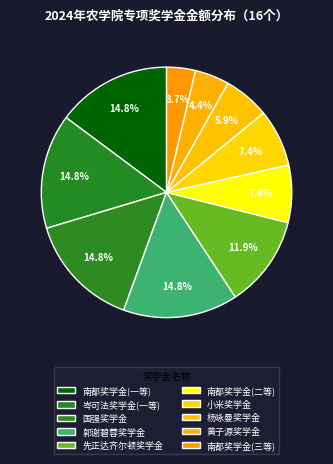

What is the change in value from 先正达齐尔顿奖学金 to 南都奖学金(三等)?

-5500